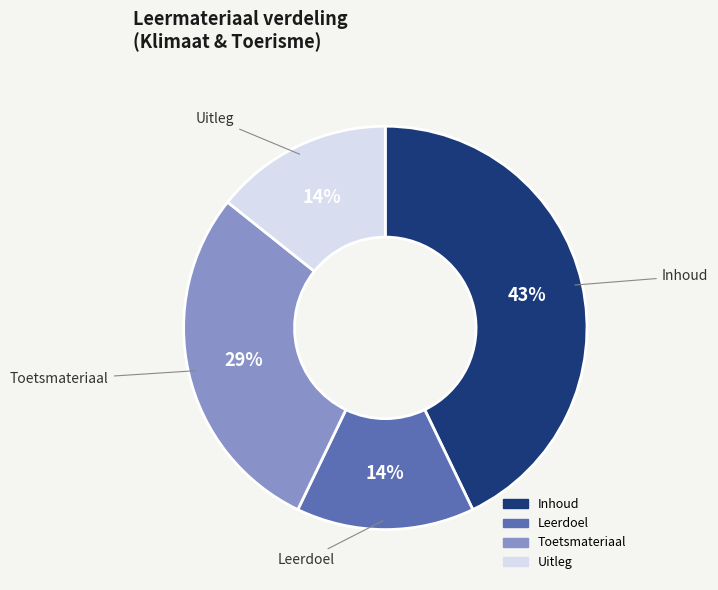

Does any single category account for the majority?

No